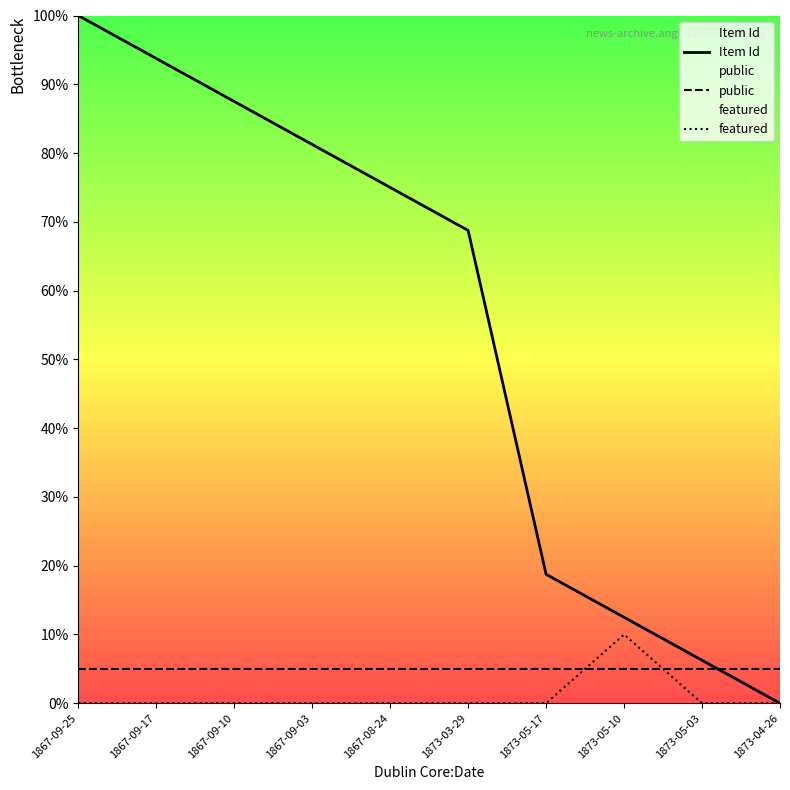

What position from the right is 1867-09-25?

10